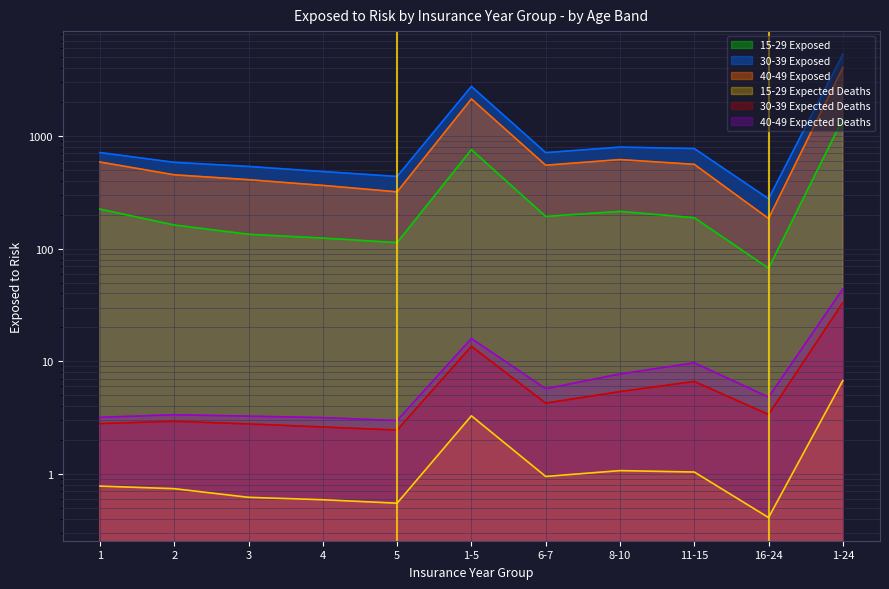

Reading left to right, extract all data points from this chart.

15-29 Exposed: 224.0	162.0	134.0	124.0	113.0	757.0	193.0	214.0	188.0	67.0	1419.0
15-29 Expected Deaths: 0.8	0.7	0.6	0.6	0.6	3.3	0.9	1.1	1.0	0.4	6.8
30-39 Exposed: 712.0	583.0	536.0	483.0	437.0	2751.0	711.0	796.0	773.0	277.0	5308.0
30-39 Expected Deaths: 2.8	2.9	2.8	2.6	2.5	13.6	4.2	5.4	6.6	3.4	33.2
40-49 Exposed: 587.0	452.0	409.0	364.0	319.0	2131.0	550.0	617.0	560.0	185.0	4043.0
40-49 Expected Deaths: 3.2	3.4	3.3	3.2	3.0	15.9	5.7	7.7	9.7	4.8	43.9